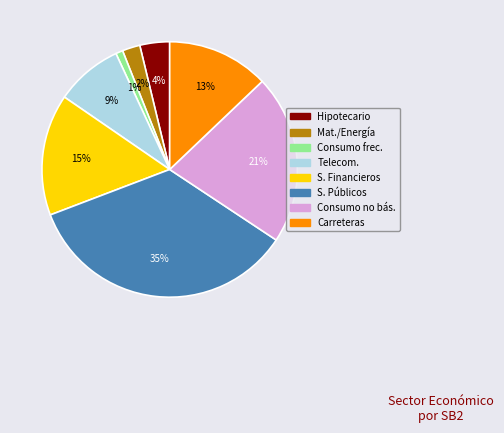

How many segments does this pie chart have?

8